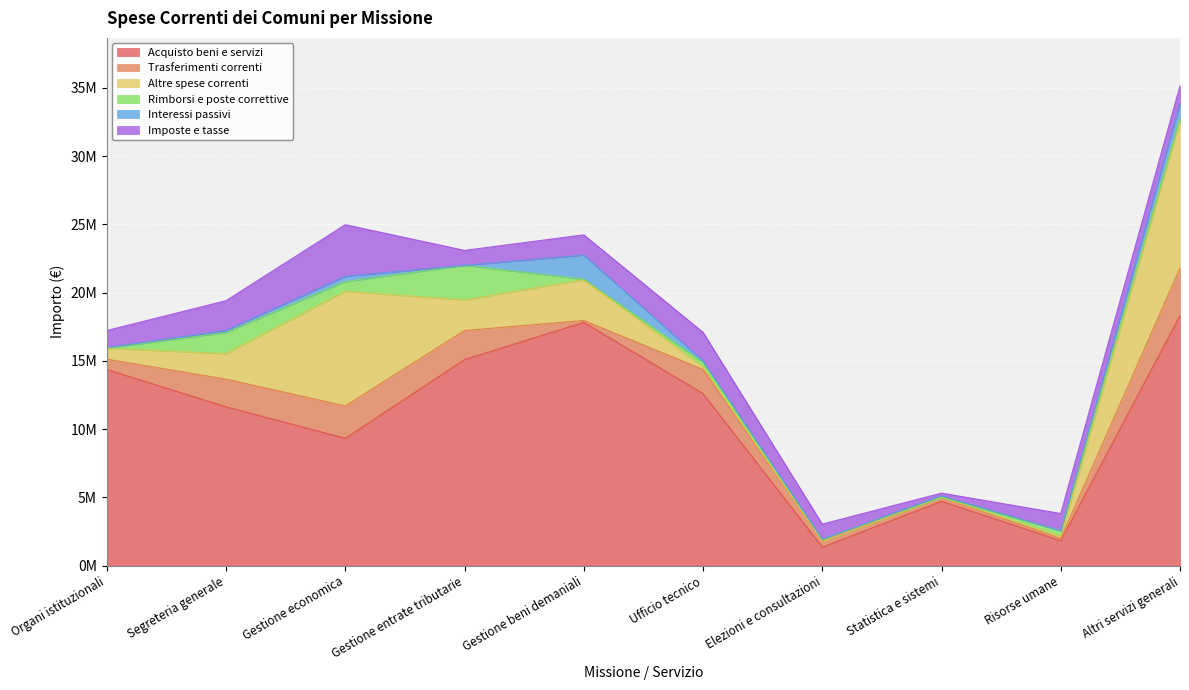

True or false: Altre spese correnti and Acquisto beni e servizi cross at least once.

False